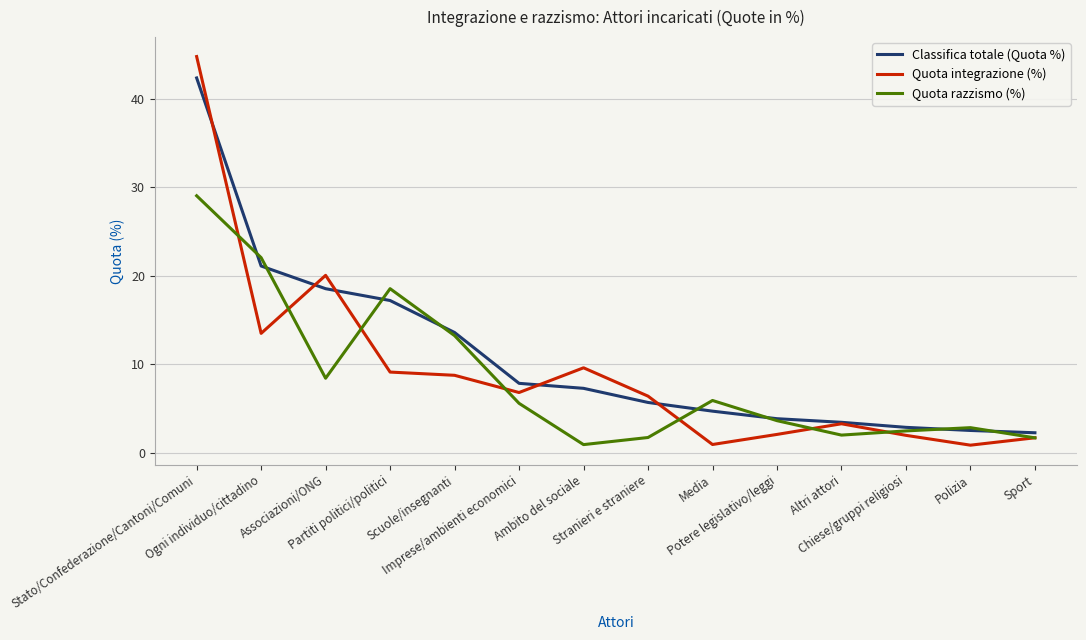

List the series in order of their peak value, lowest first.

Quota razzismo (%), Classifica totale (Quota %), Quota integrazione (%)